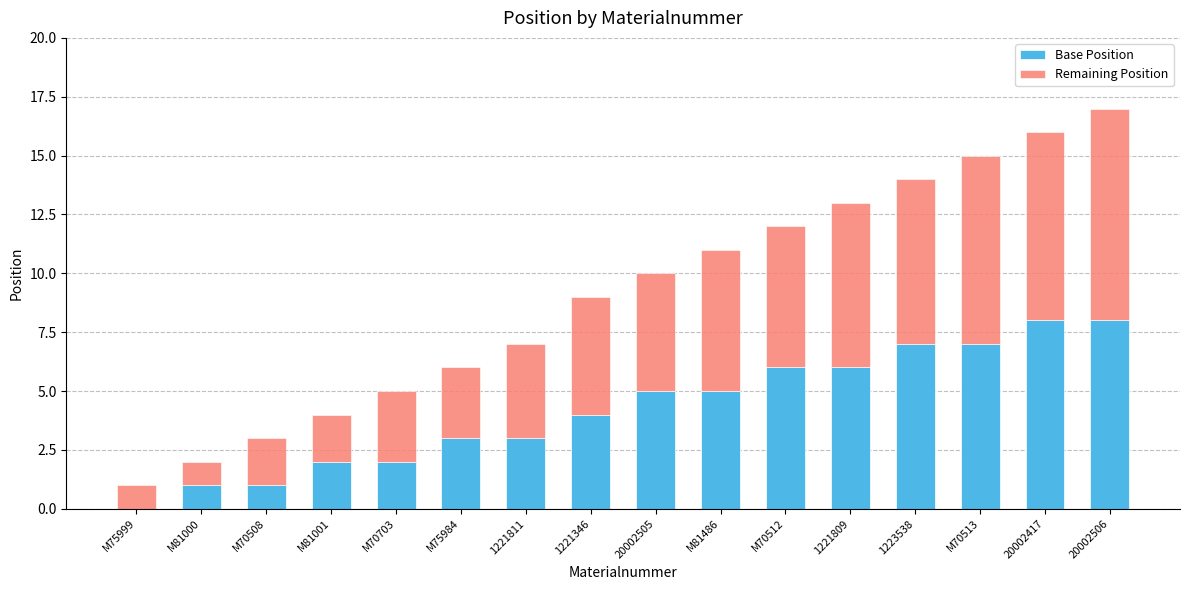

What is the maximum value for Base Position?

8